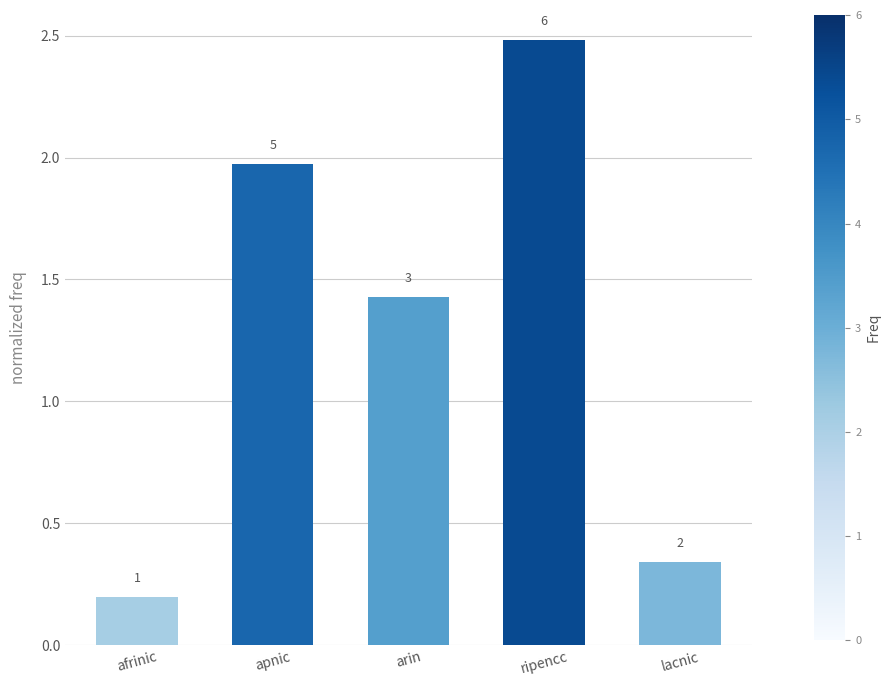

The value at afrinic is 0.2. True or false?

True